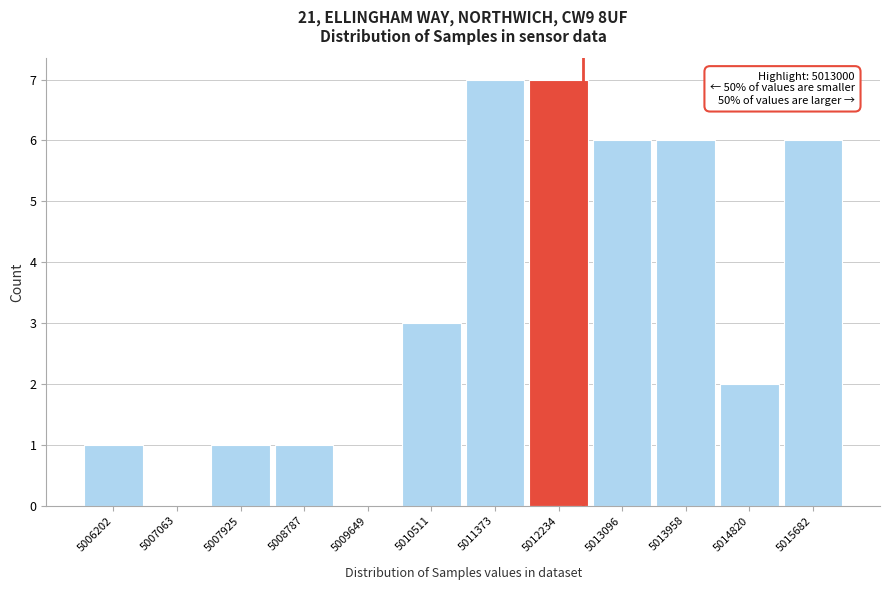

Reading right to left, list all the values displayed in this chart.

5015682=6	5014820=2	5013958=6	5013096=6	5012234=7	5011373=7	5010511=3	5009649=0	5008787=1	5007925=1	5007063=0	5006202=1